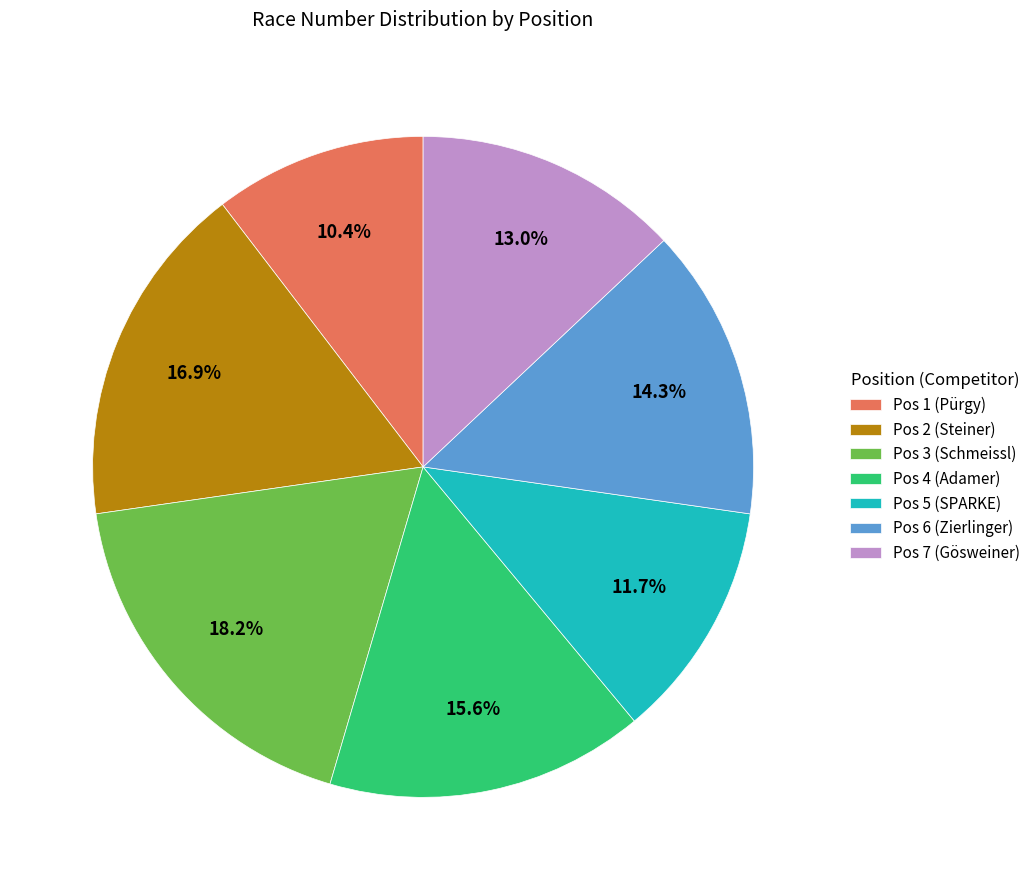

To the nearest percent, what is the difference between the largest and smallest slice percentages?

8%